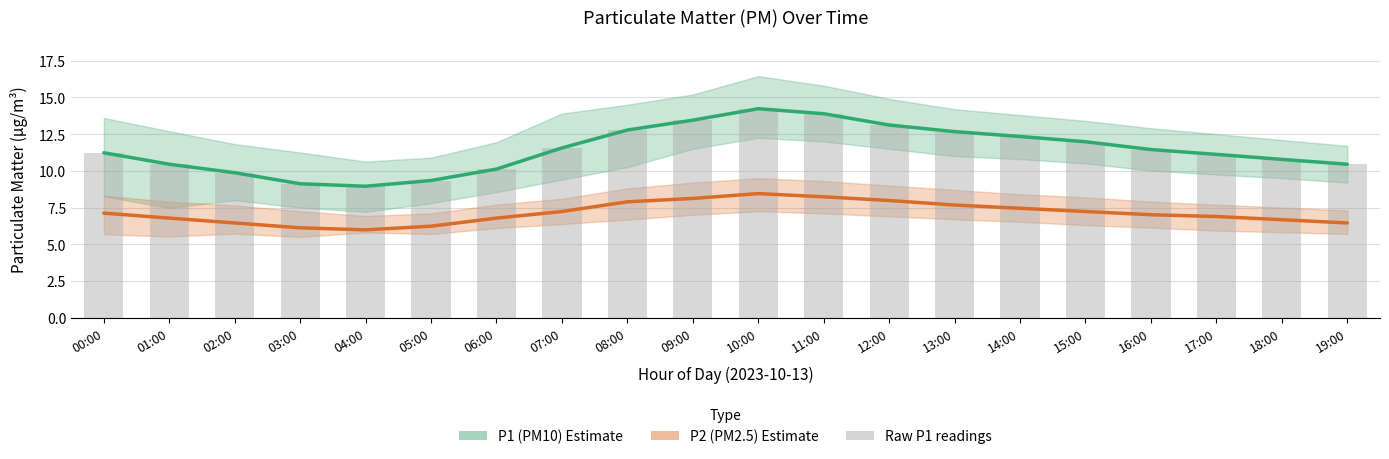

What is the total value across all series at 17:00?

18.0